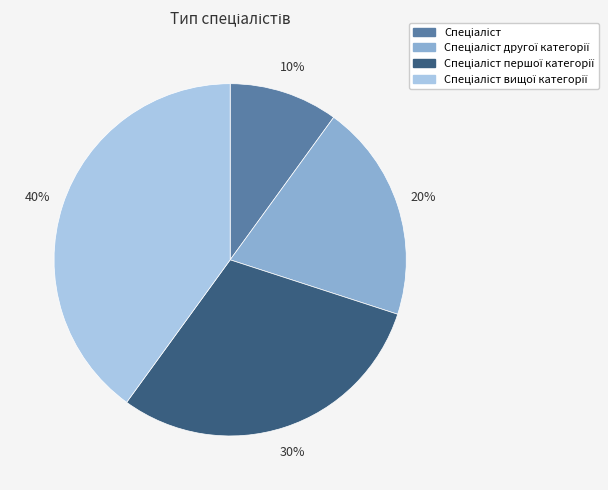

To the nearest percent, what is the average slice percentage?

25%